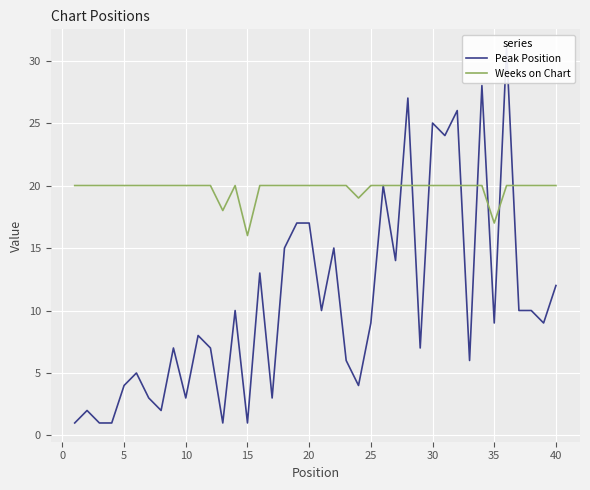

Read the Weeks on Chart value at 5.

20